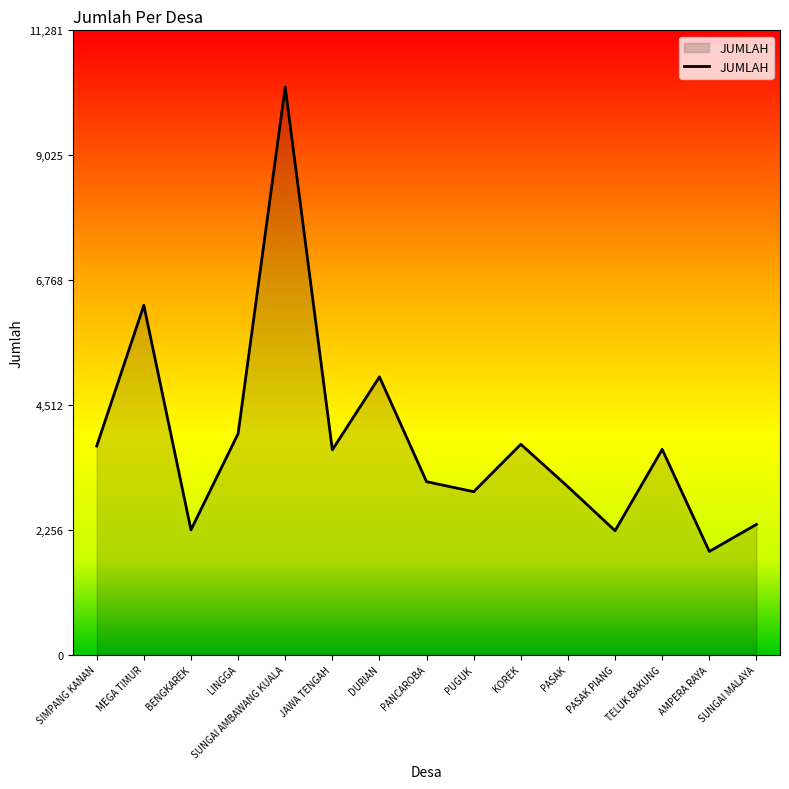

Which label corresponds to the smallest value in the chart?

AMPERA RAYA